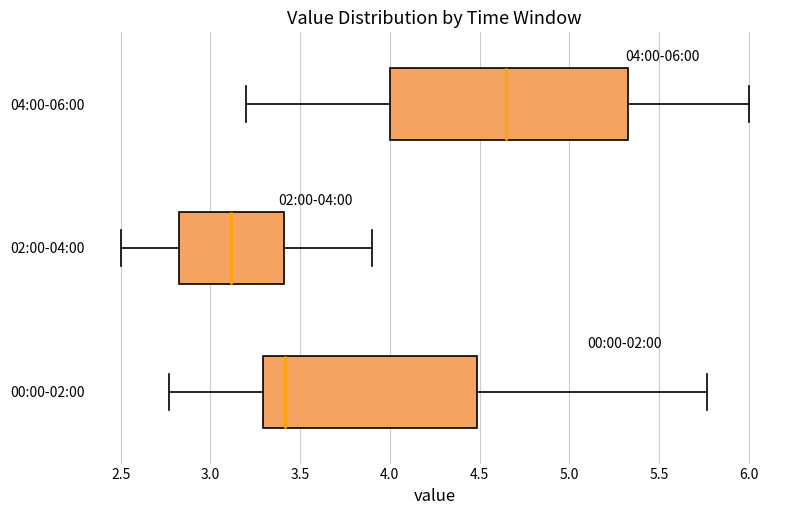

Which box has the furthest to the left median line?

02:00-04:00